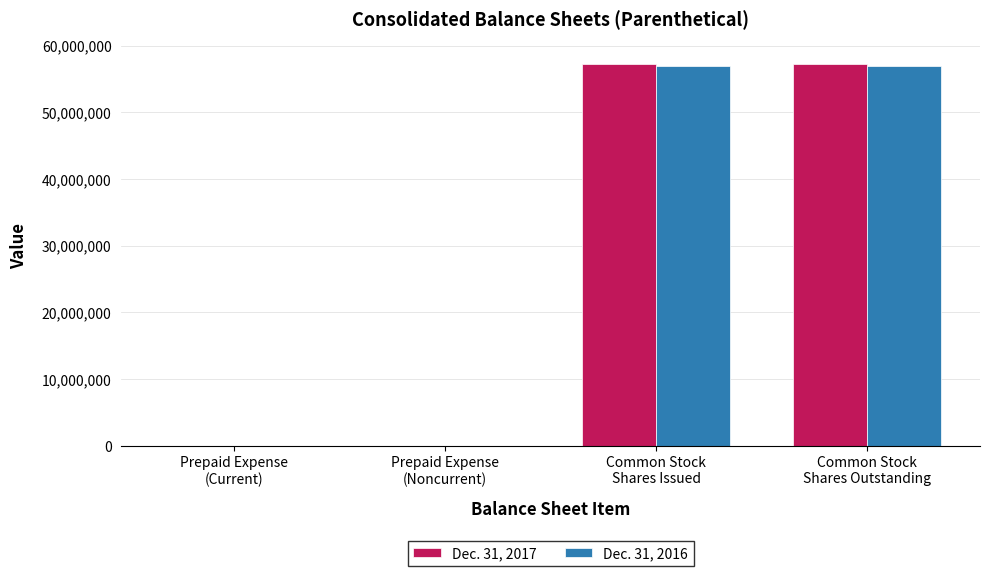

The Dec. 31, 2016 series shows 57011761 at Common Stock
Shares Outstanding. True or false?

True